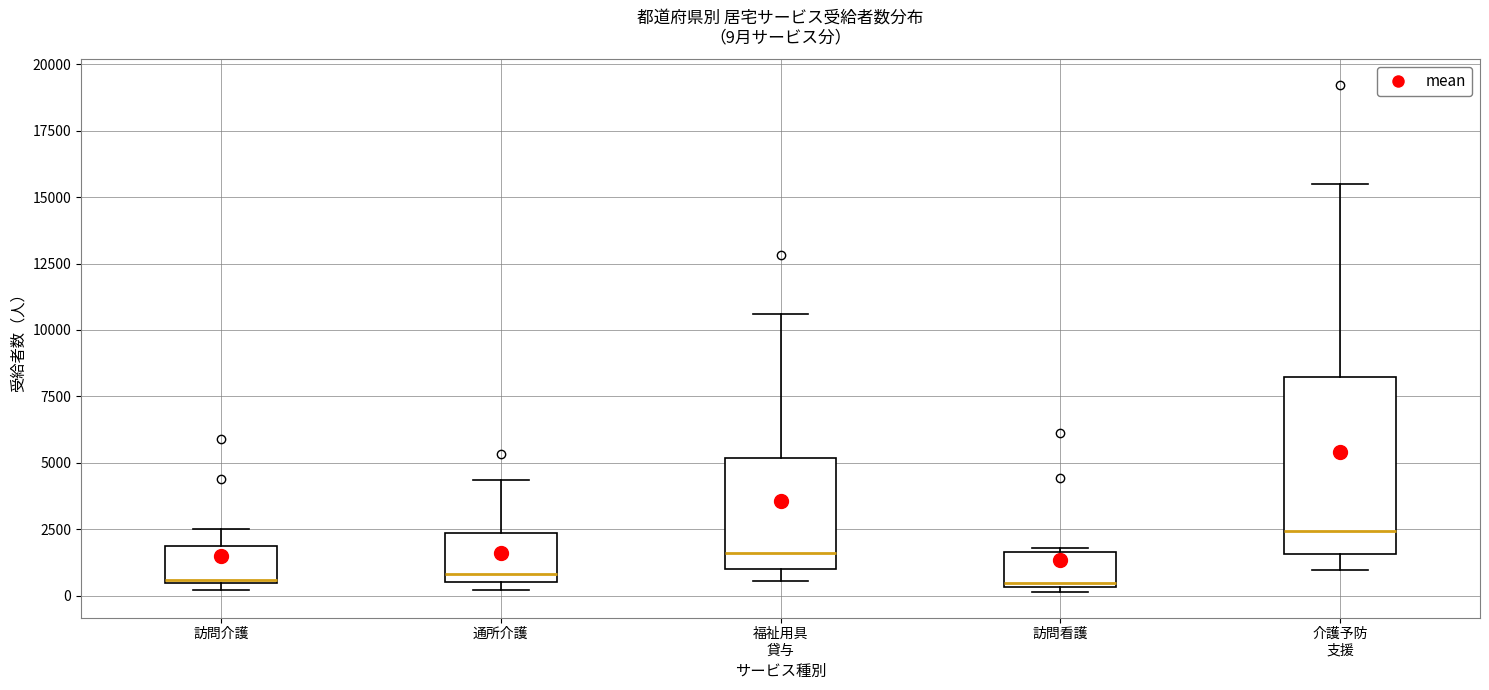

Which box has the highest median line?

介護予防 支援